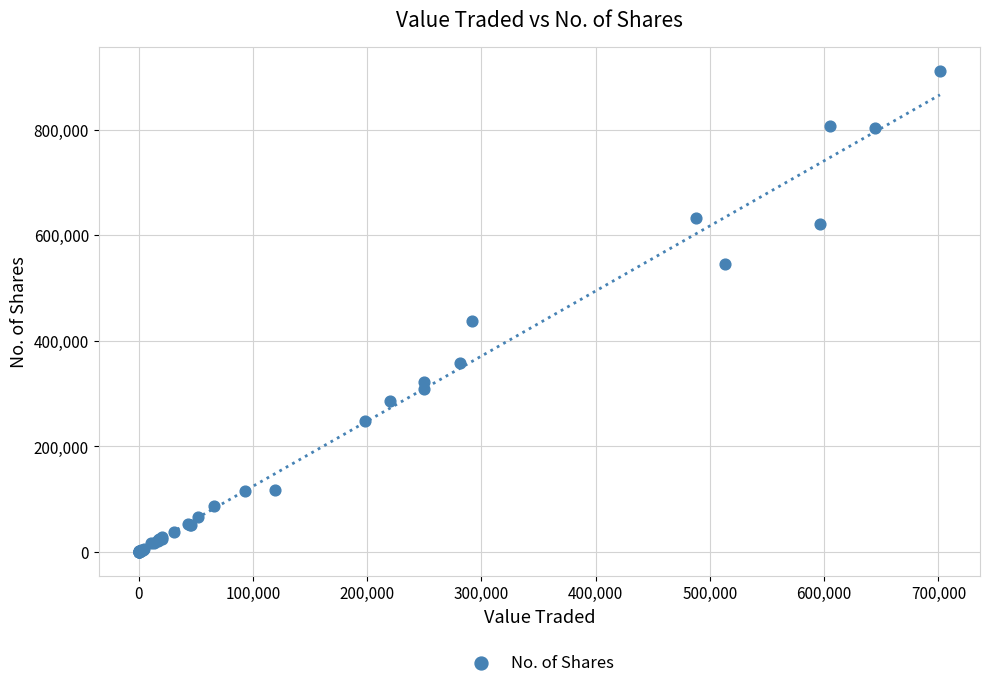

What Y value in the scatter plot is closest to 455424?

436658